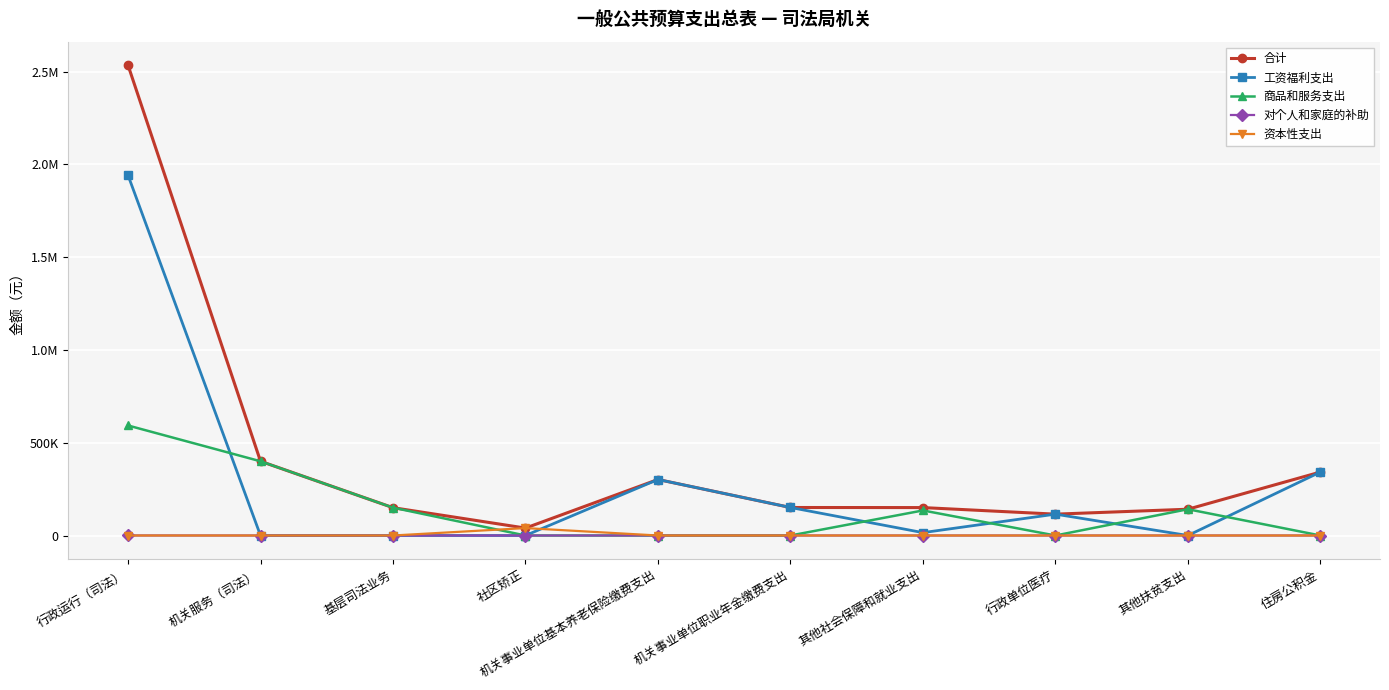

Does the chart have visible grid lines?

Yes